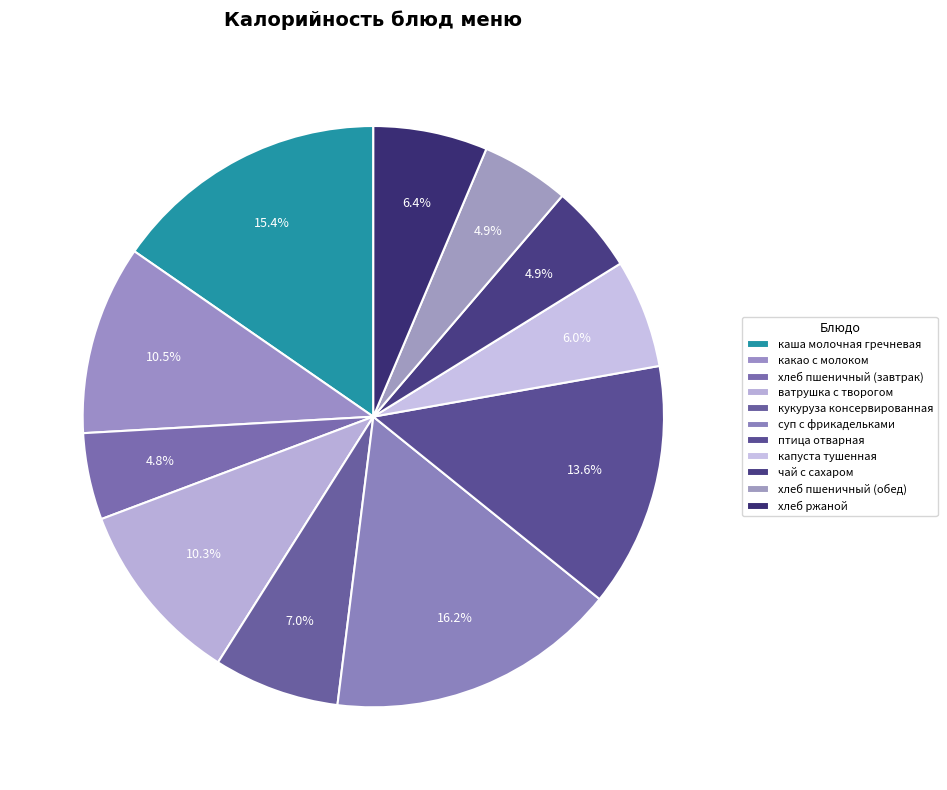

Is ватрушка с творогом the majority of the pie?

No